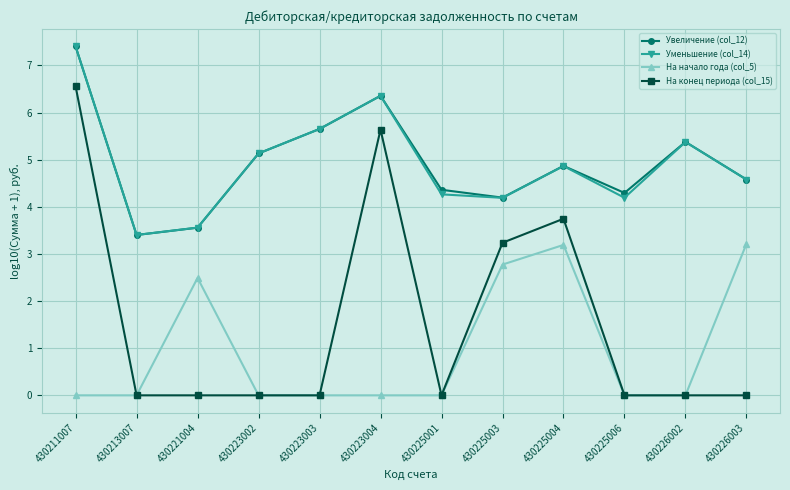

True or false: На конец периода (col_15) and Увеличение (col_12) intersect in this chart.

False